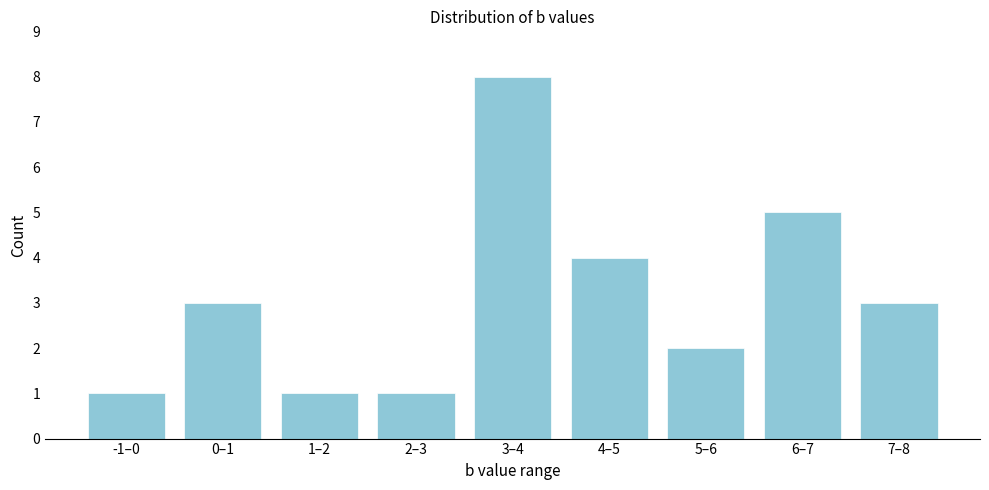

Reading left to right, list all the values displayed in this chart.

1	3	1	1	8	4	2	5	3